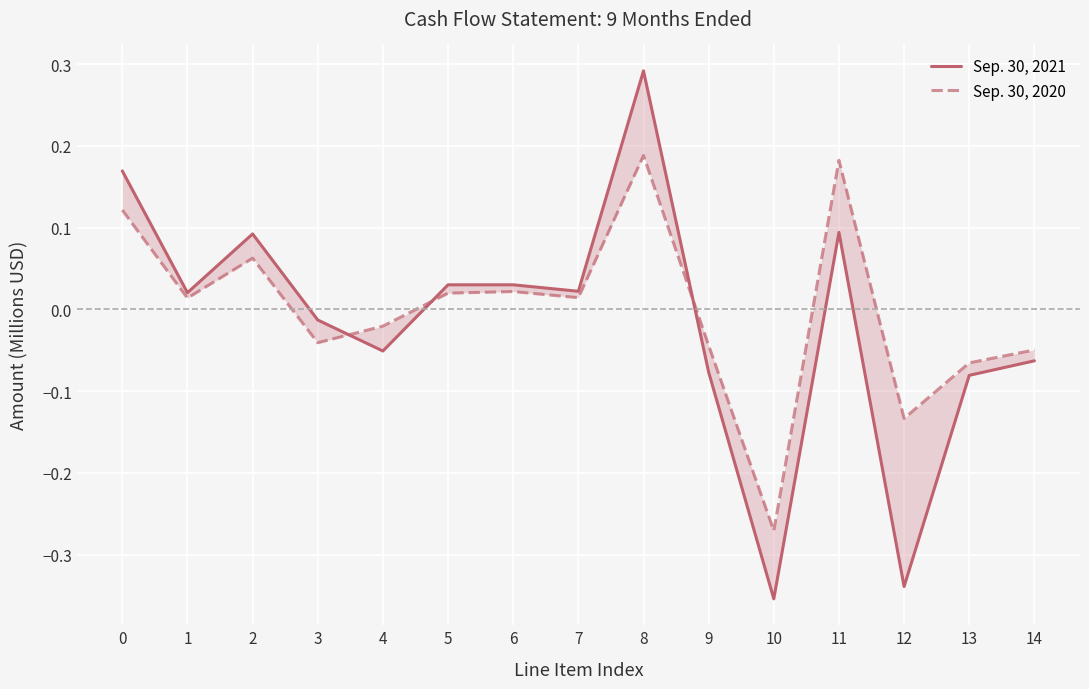

How many values in Sep. 30, 2020 are above zero?

8